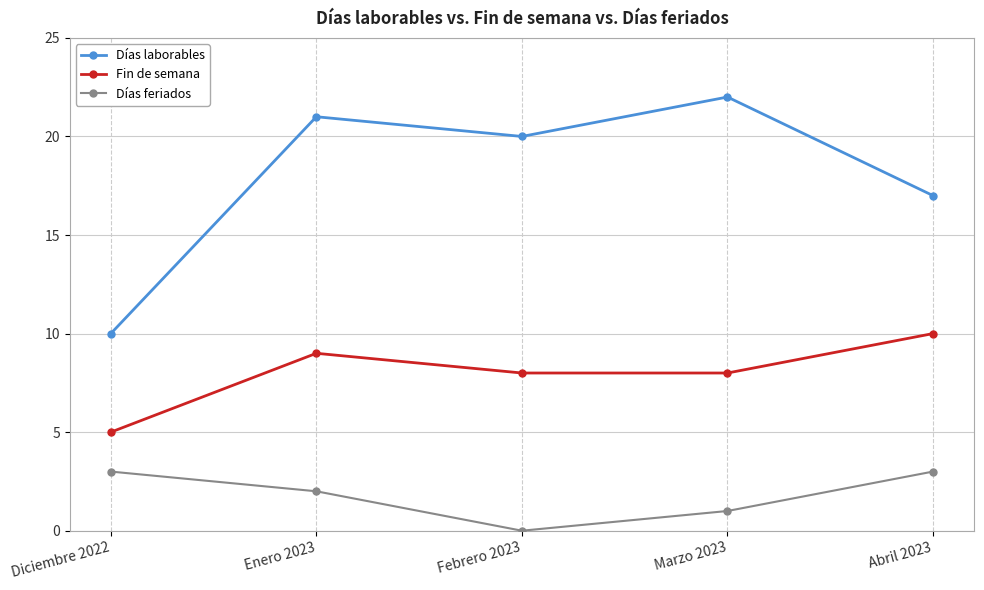

At which label does Fin de semana first exceed 8?

Enero 2023